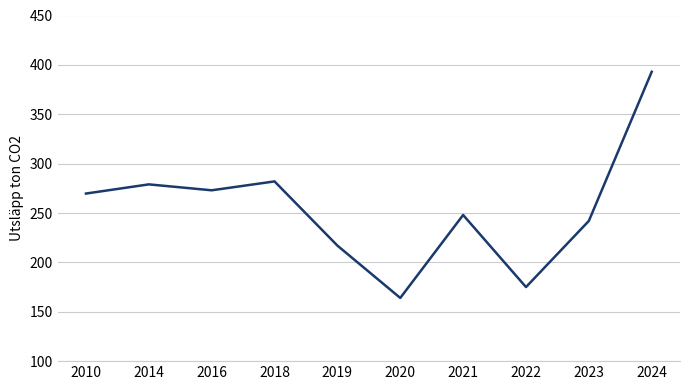

What is the change in value from 2010 to 2023?

-27.7